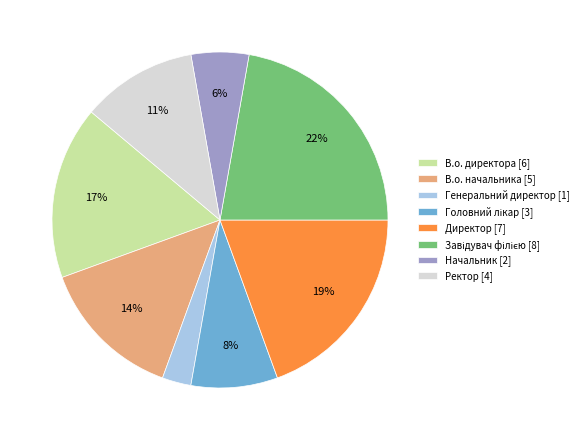

To the nearest percent, what is the combined percentage of В.о. директора [6] and Директор [7]?

36%